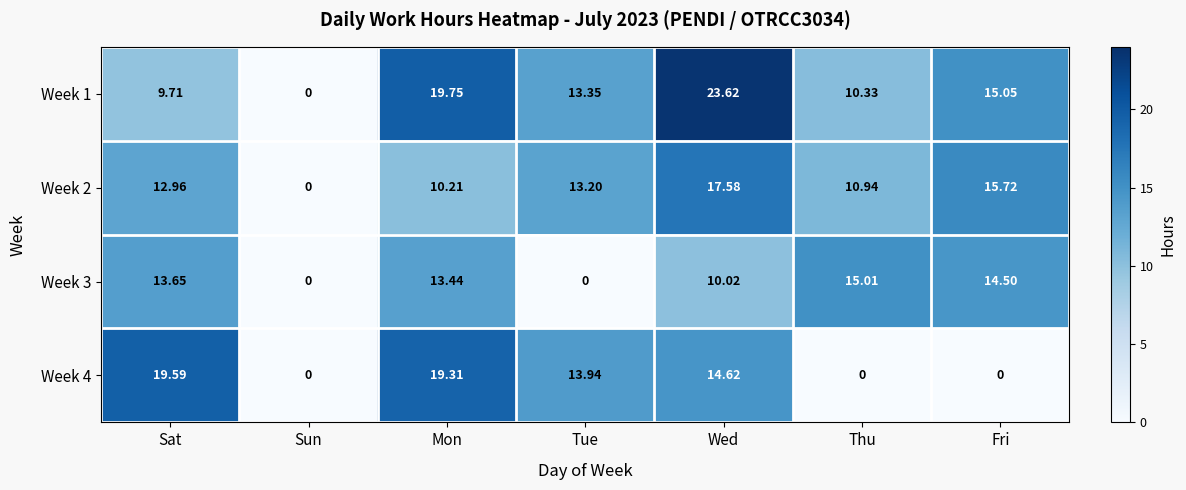

At which category is the sum across all series the highest?

Wed